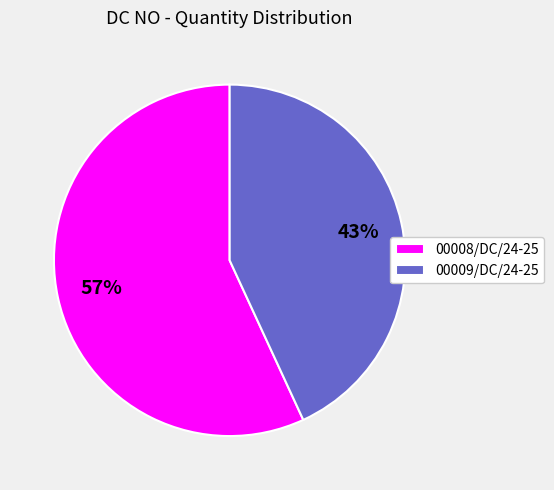

Do 00008/DC/24-25 and 00009/DC/24-25 together represent more than half of the pie?

Yes